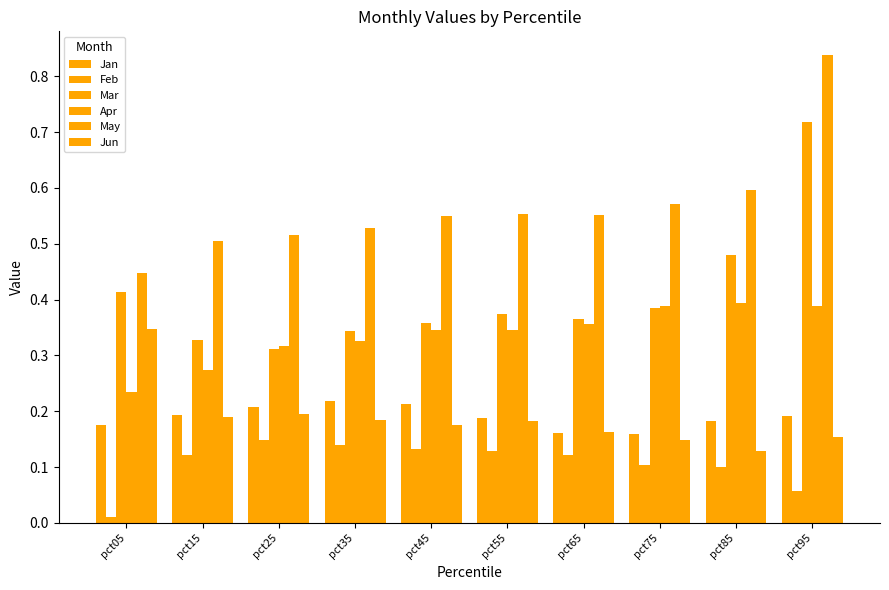

Between pct45 and pct75, which series saw the biggest shift?

Jan